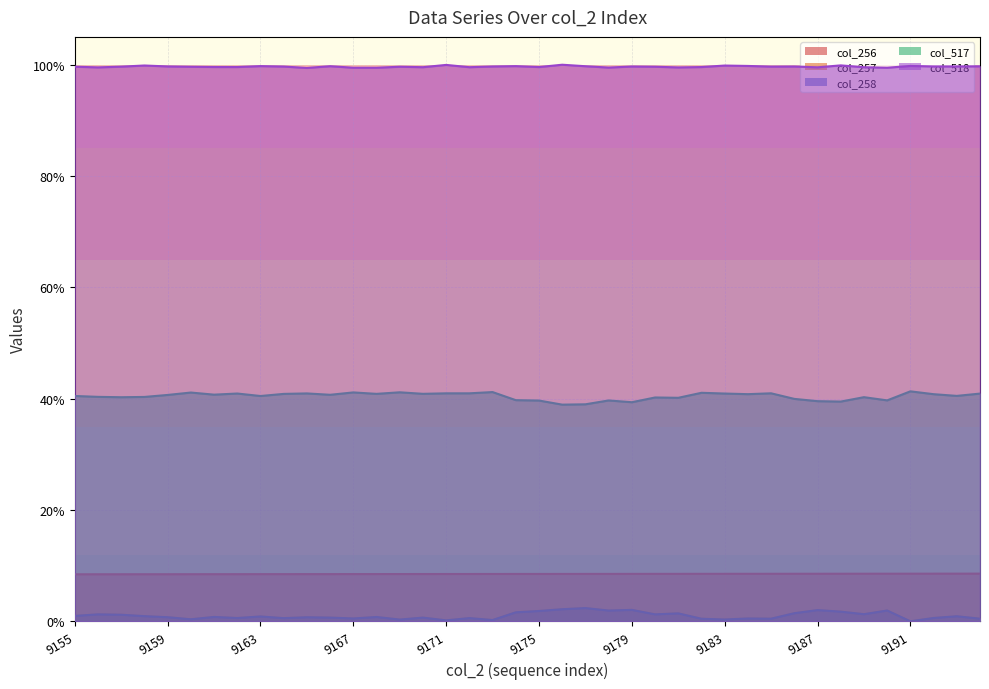

Is the value of col_257 at 9193 greater than the value of col_517 at 9159?

No